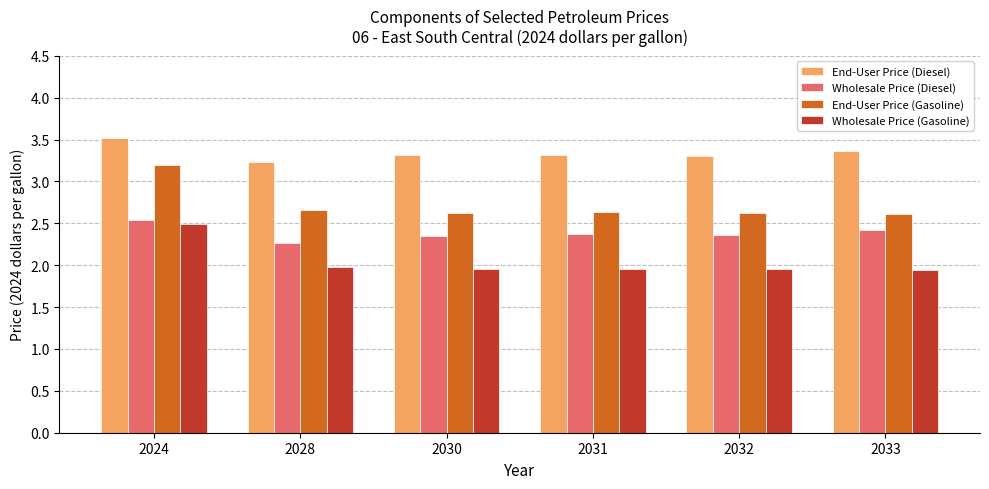

What is the difference between the End-User Price (Diesel) values at 2033 and 2028?

0.1